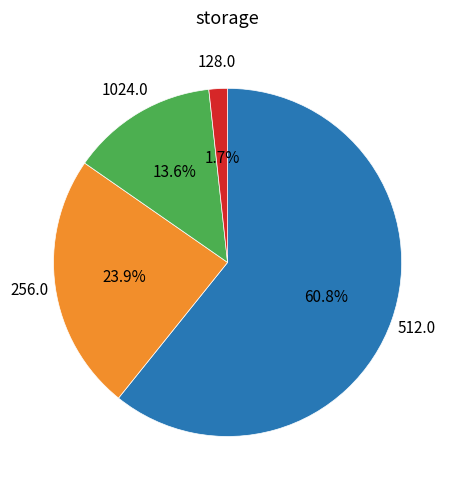

Is there any slice that represents more than half of the pie?

Yes